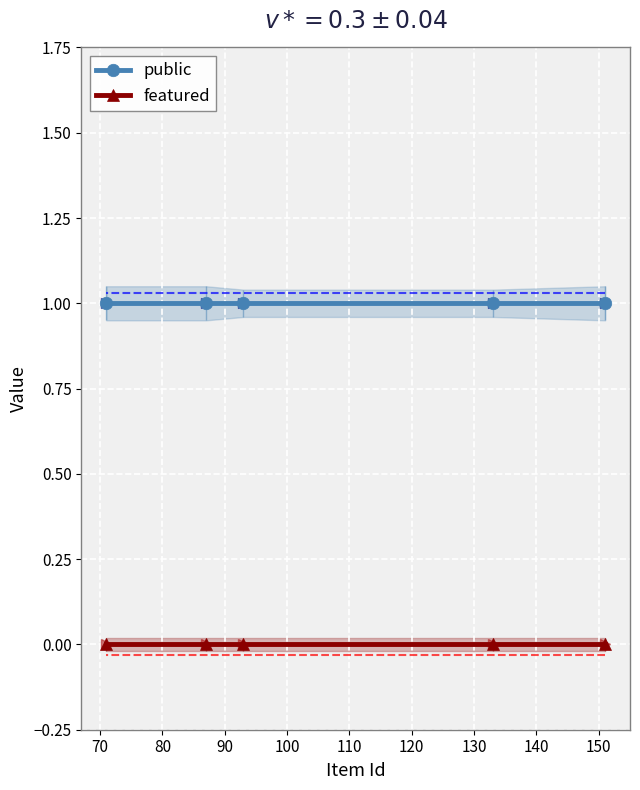

What is the value of the public point at the 1st from the left?

1